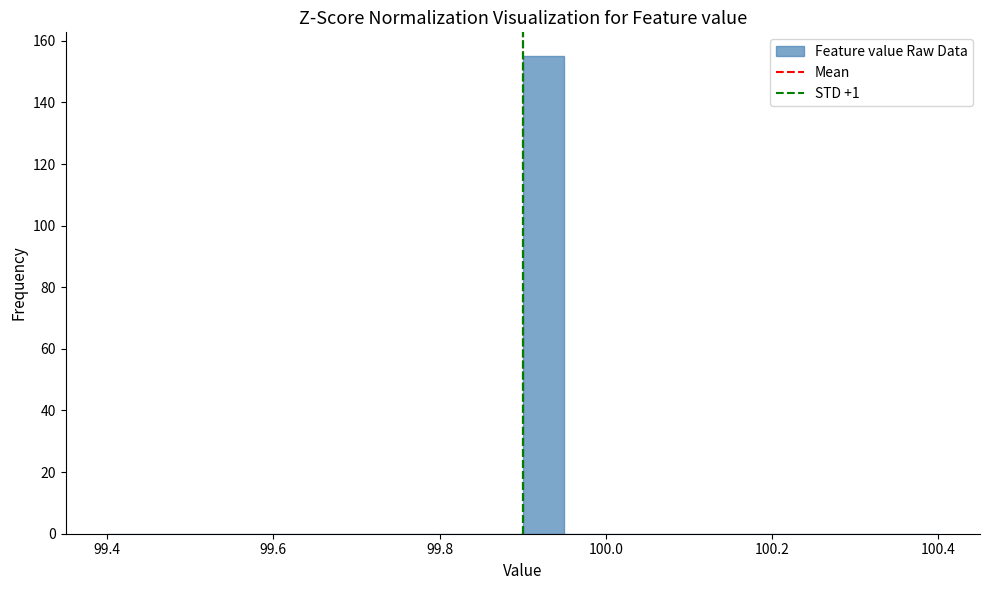

Read against the x-axis, roughly where is the centre of the tallest bar?

99.92